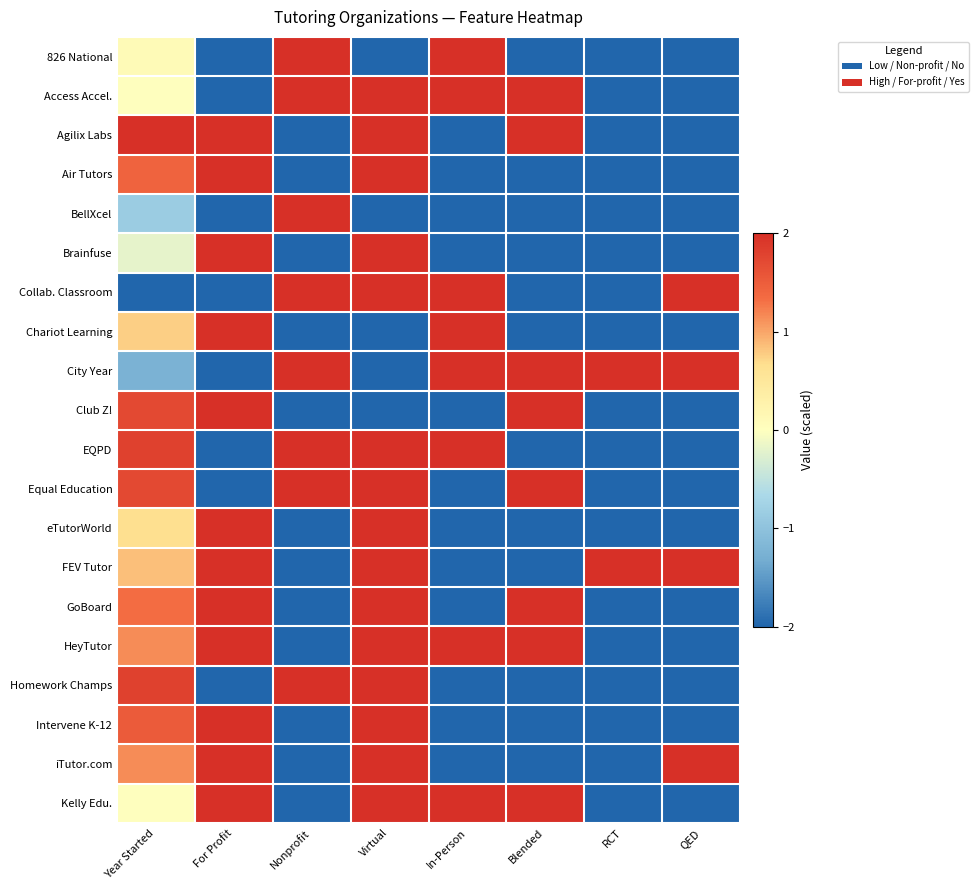

Reading left to right, extract all data points from this chart.

826 National: Year Started=0.1	For Profit=-2.0	Nonprofit=2.0	Virtual=-2.0	In-Person=2.0	Blended=-2.0	RCT=-2.0	QED=-2.0
Access Accel.: Year Started=0.0	For Profit=-2.0	Nonprofit=2.0	Virtual=2.0	In-Person=2.0	Blended=2.0	RCT=-2.0	QED=-2.0
Agilix Labs: Year Started=2.0	For Profit=2.0	Nonprofit=-2.0	Virtual=2.0	In-Person=-2.0	Blended=2.0	RCT=-2.0	QED=-2.0
Air Tutors: Year Started=1.4	For Profit=2.0	Nonprofit=-2.0	Virtual=2.0	In-Person=-2.0	Blended=-2.0	RCT=-2.0	QED=-2.0
BellXcel: Year Started=-0.9	For Profit=-2.0	Nonprofit=2.0	Virtual=-2.0	In-Person=-2.0	Blended=-2.0	RCT=-2.0	QED=-2.0
Brainfuse: Year Started=-0.2	For Profit=2.0	Nonprofit=-2.0	Virtual=2.0	In-Person=-2.0	Blended=-2.0	RCT=-2.0	QED=-2.0
Collab. Classroom: Year Started=-2.0	For Profit=-2.0	Nonprofit=2.0	Virtual=2.0	In-Person=2.0	Blended=-2.0	RCT=-2.0	QED=2.0
Chariot Learning: Year Started=0.8	For Profit=2.0	Nonprofit=-2.0	Virtual=-2.0	In-Person=2.0	Blended=-2.0	RCT=-2.0	QED=-2.0
City Year: Year Started=-1.2	For Profit=-2.0	Nonprofit=2.0	Virtual=-2.0	In-Person=2.0	Blended=2.0	RCT=2.0	QED=2.0
Club Z!: Year Started=1.7	For Profit=2.0	Nonprofit=-2.0	Virtual=-2.0	In-Person=-2.0	Blended=2.0	RCT=-2.0	QED=-2.0
EQPD: Year Started=1.8	For Profit=-2.0	Nonprofit=2.0	Virtual=2.0	In-Person=2.0	Blended=-2.0	RCT=-2.0	QED=-2.0
Equal Education: Year Started=1.7	For Profit=-2.0	Nonprofit=2.0	Virtual=2.0	In-Person=-2.0	Blended=2.0	RCT=-2.0	QED=-2.0
eTutorWorld: Year Started=0.7	For Profit=2.0	Nonprofit=-2.0	Virtual=2.0	In-Person=-2.0	Blended=-2.0	RCT=-2.0	QED=-2.0
FEV Tutor: Year Started=0.9	For Profit=2.0	Nonprofit=-2.0	Virtual=2.0	In-Person=-2.0	Blended=-2.0	RCT=2.0	QED=2.0
GoBoard: Year Started=1.3	For Profit=2.0	Nonprofit=-2.0	Virtual=2.0	In-Person=-2.0	Blended=2.0	RCT=-2.0	QED=-2.0
HeyTutor: Year Started=1.1	For Profit=2.0	Nonprofit=-2.0	Virtual=2.0	In-Person=2.0	Blended=2.0	RCT=-2.0	QED=-2.0
Homework Champs: Year Started=1.8	For Profit=-2.0	Nonprofit=2.0	Virtual=2.0	In-Person=-2.0	Blended=-2.0	RCT=-2.0	QED=-2.0
Intervene K-12: Year Started=1.5	For Profit=2.0	Nonprofit=-2.0	Virtual=2.0	In-Person=-2.0	Blended=-2.0	RCT=-2.0	QED=-2.0
iTutor.com: Year Started=1.1	For Profit=2.0	Nonprofit=-2.0	Virtual=2.0	In-Person=-2.0	Blended=-2.0	RCT=-2.0	QED=2.0
Kelly Edu.: Year Started=0.0	For Profit=2.0	Nonprofit=-2.0	Virtual=2.0	In-Person=2.0	Blended=2.0	RCT=-2.0	QED=-2.0